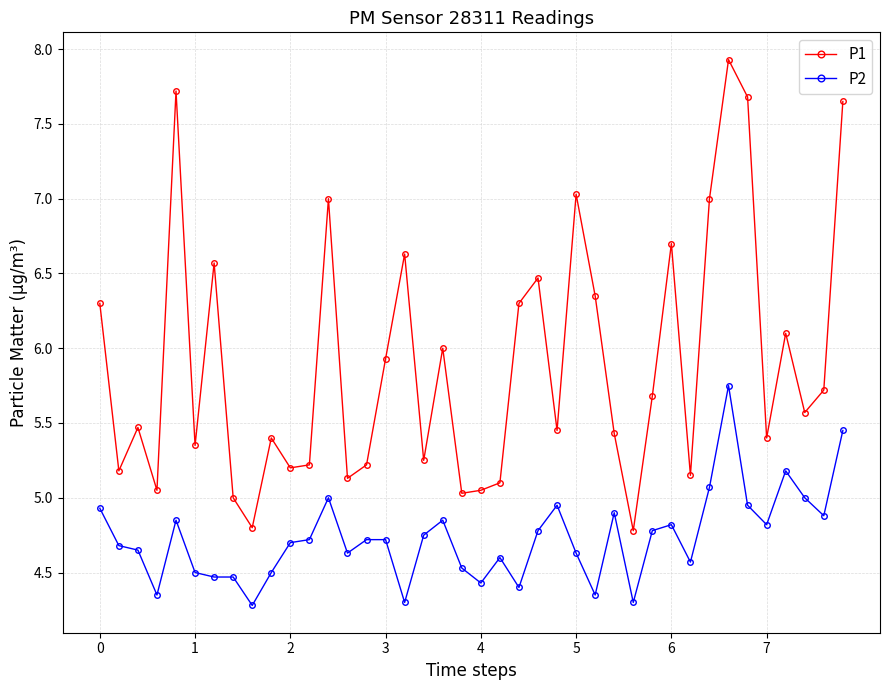

What is the greatest value displayed?

7.9